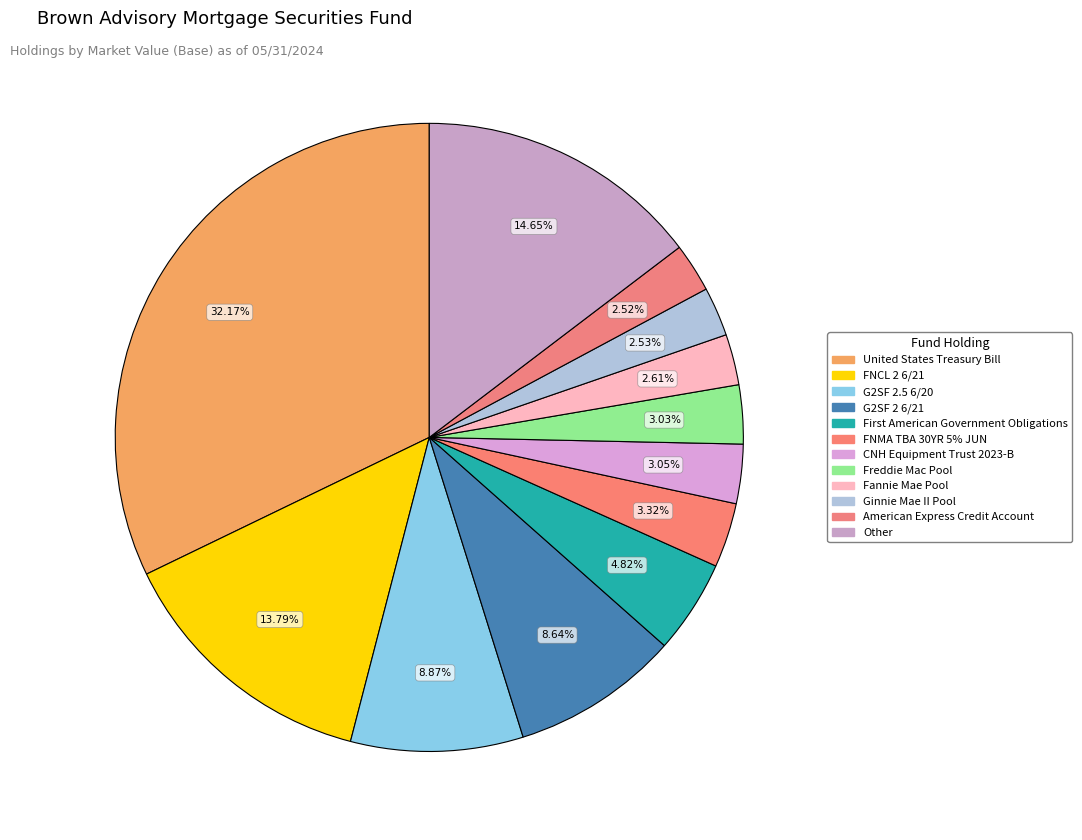

True or false: G2SF 2.5 6/20 accounts for 1% of the total.

False